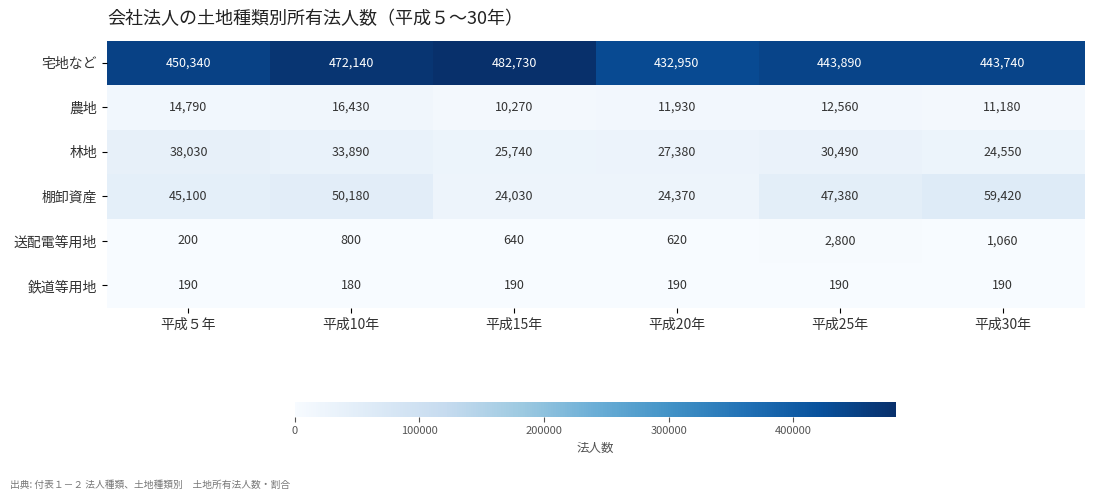

How many series are shown in this chart?

6